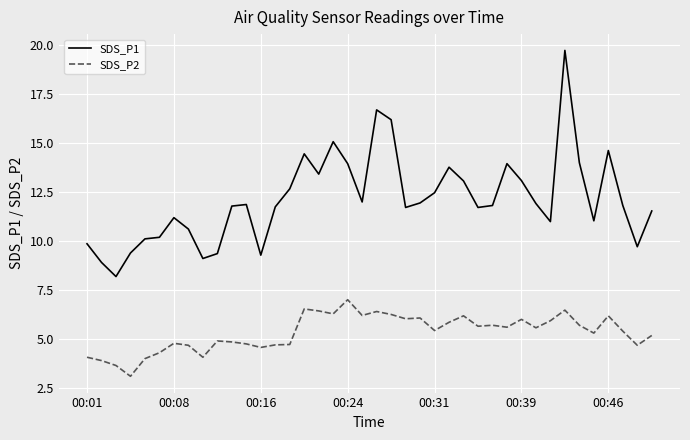

True or false: SDS_P1 and SDS_P2 intersect in this chart.

False